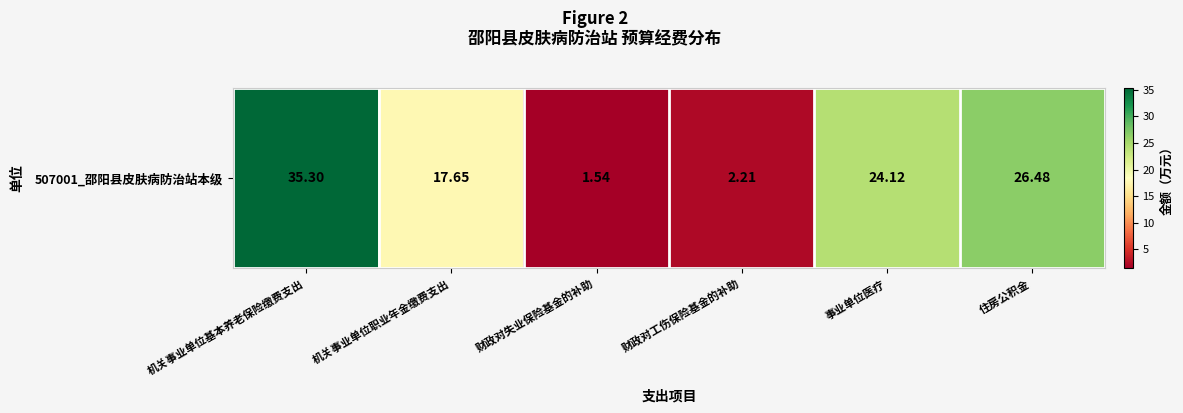

What is the sum of the values at 住房公积金 and 事业单位医疗?

50.6